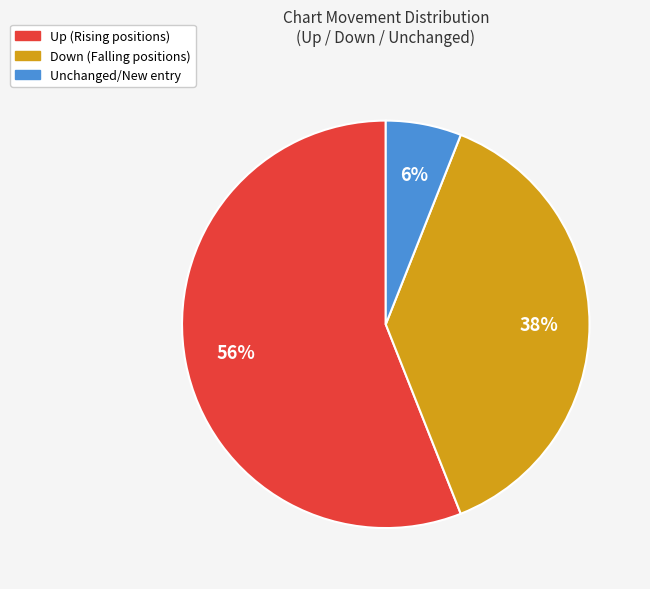

Is there any slice that represents more than half of the pie?

Yes